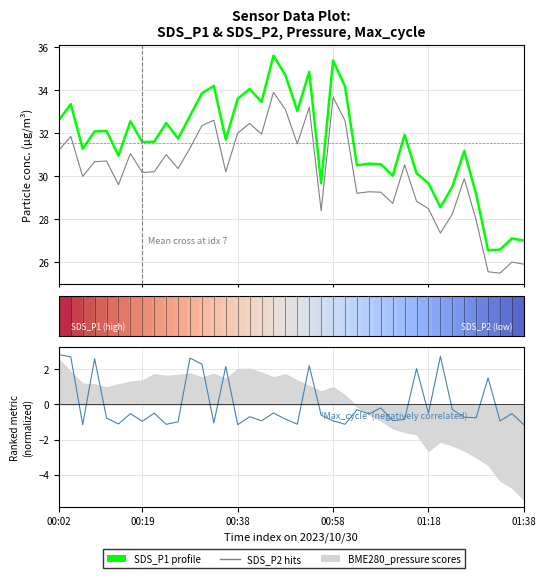

How many interior local valleys does the Max_cycle series have?

14